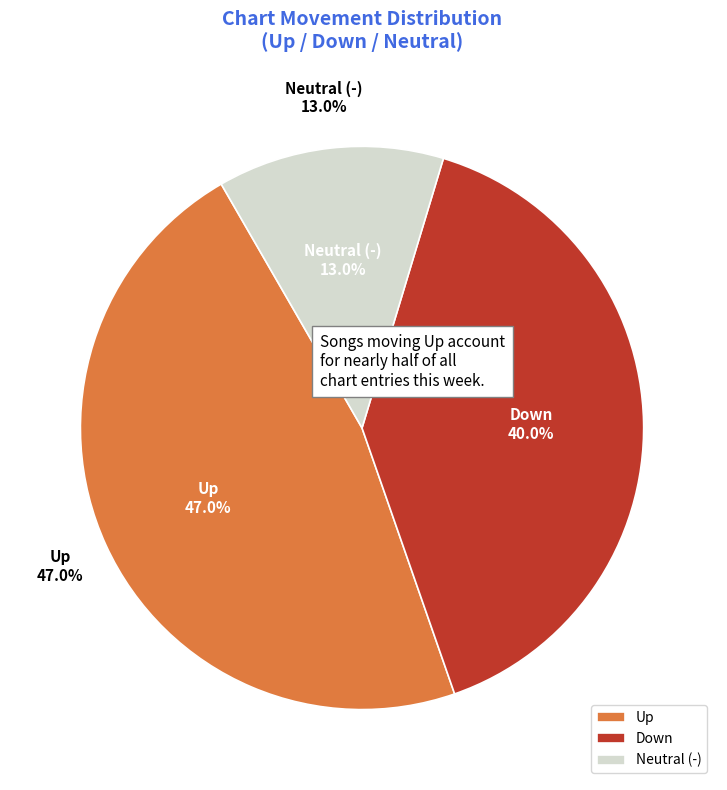

To the nearest percent, what is the combined percentage of up and -?

60%